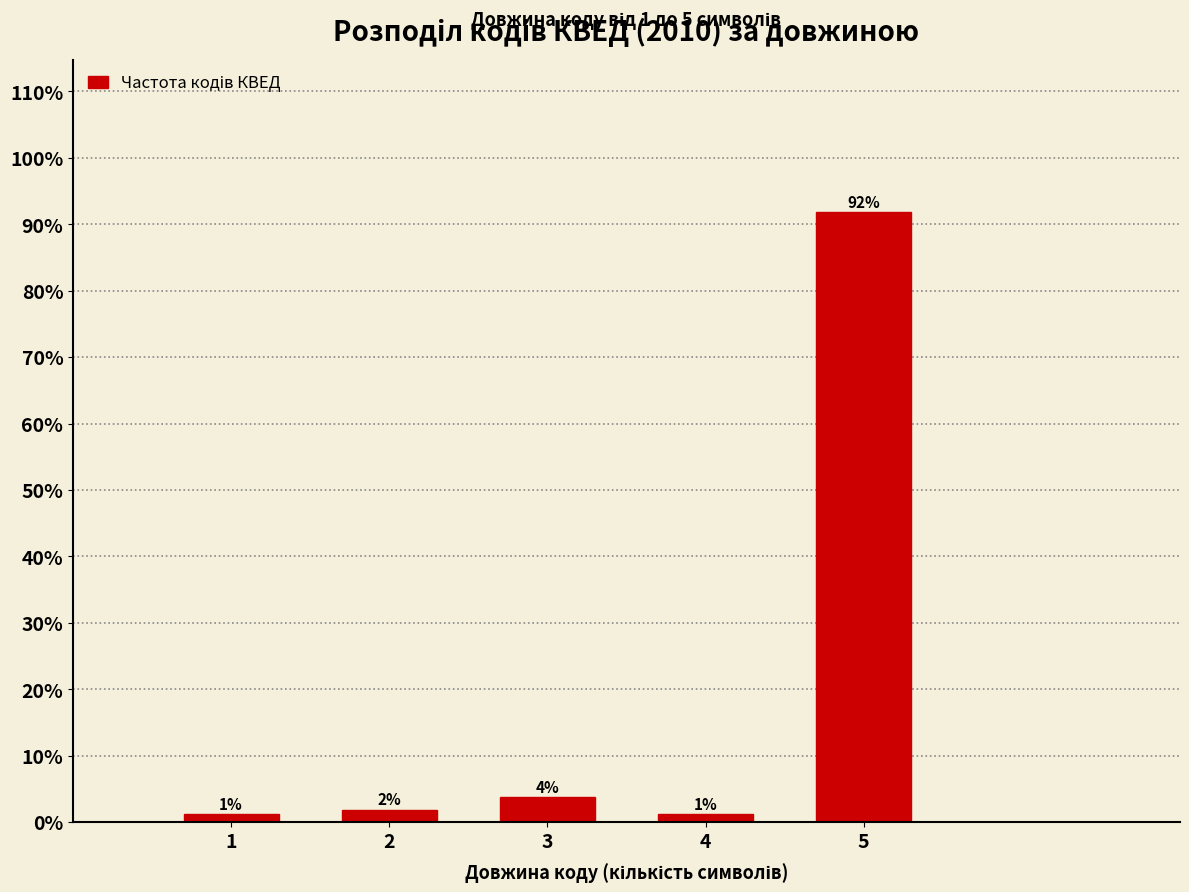

How many bars are there in total?

5